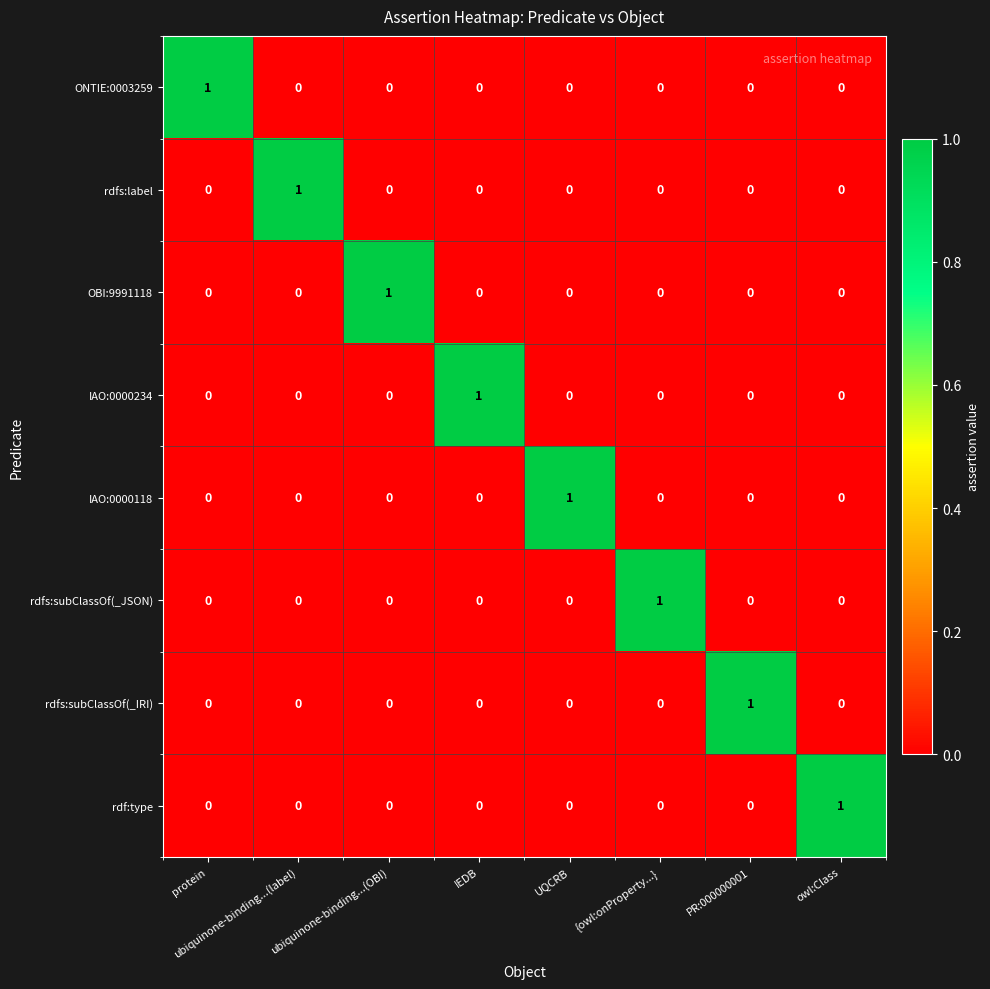

The rdf:type series shows 0 at ubiquinone-binding...(label). True or false?

True